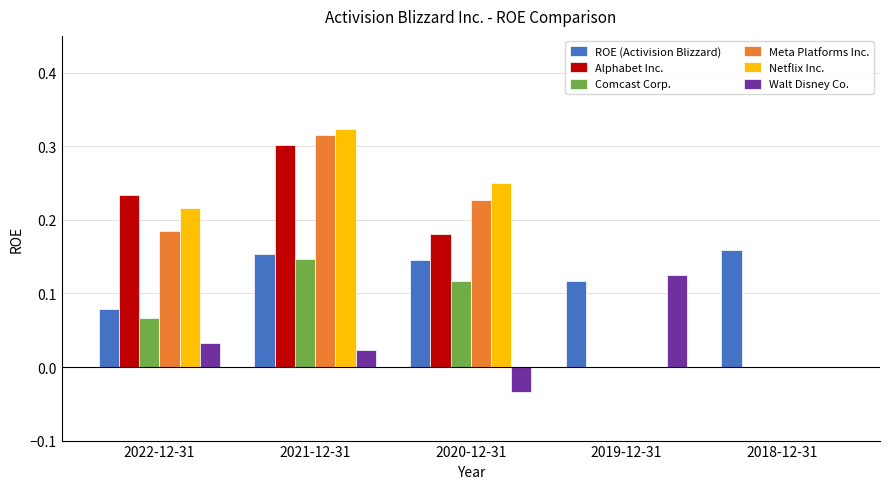

The Comcast Corp. series shows 0.0 at 2018-12-31. True or false?

True